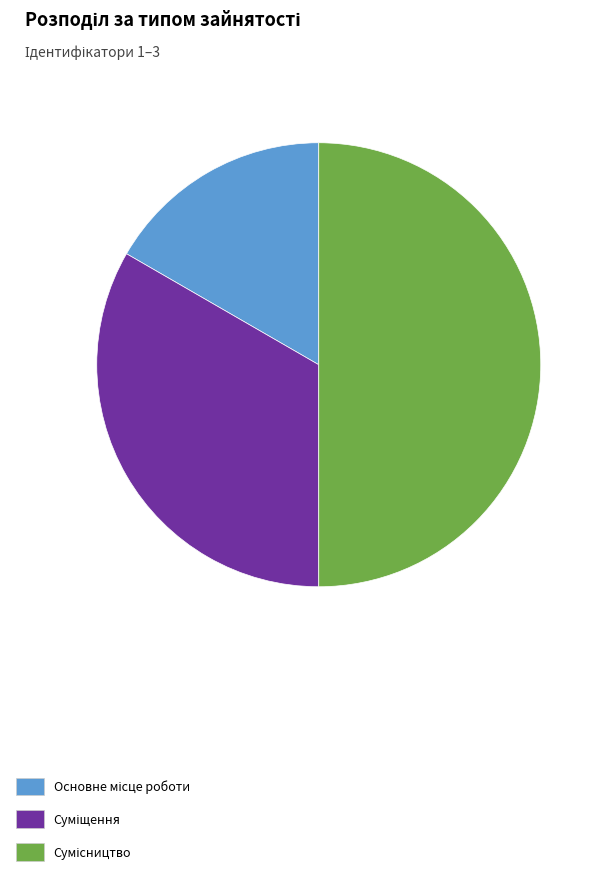

What is the ratio of the value at Сумісництво to the value at Основне місце роботи?

3.0